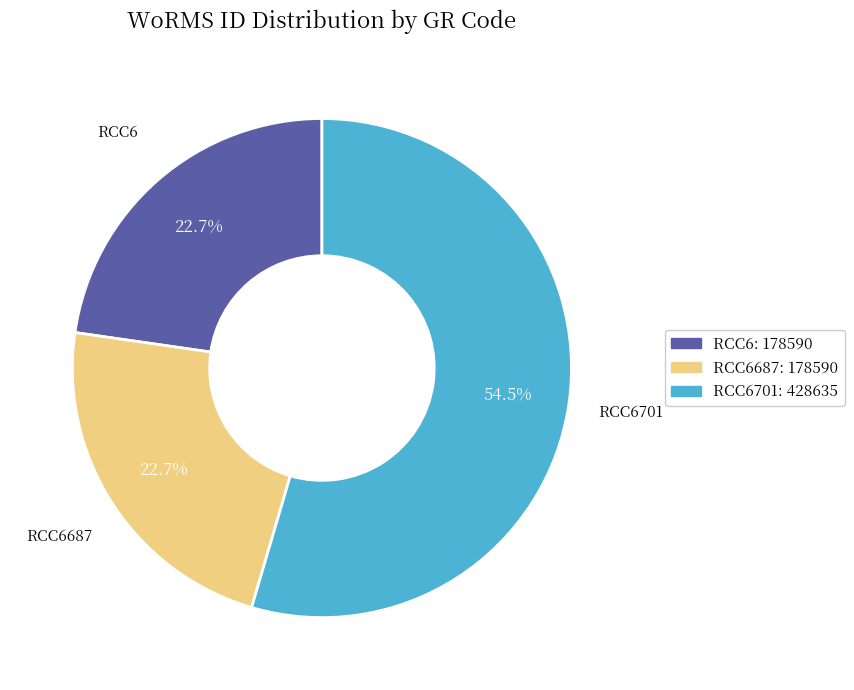

Is there any slice that represents more than half of the pie?

Yes